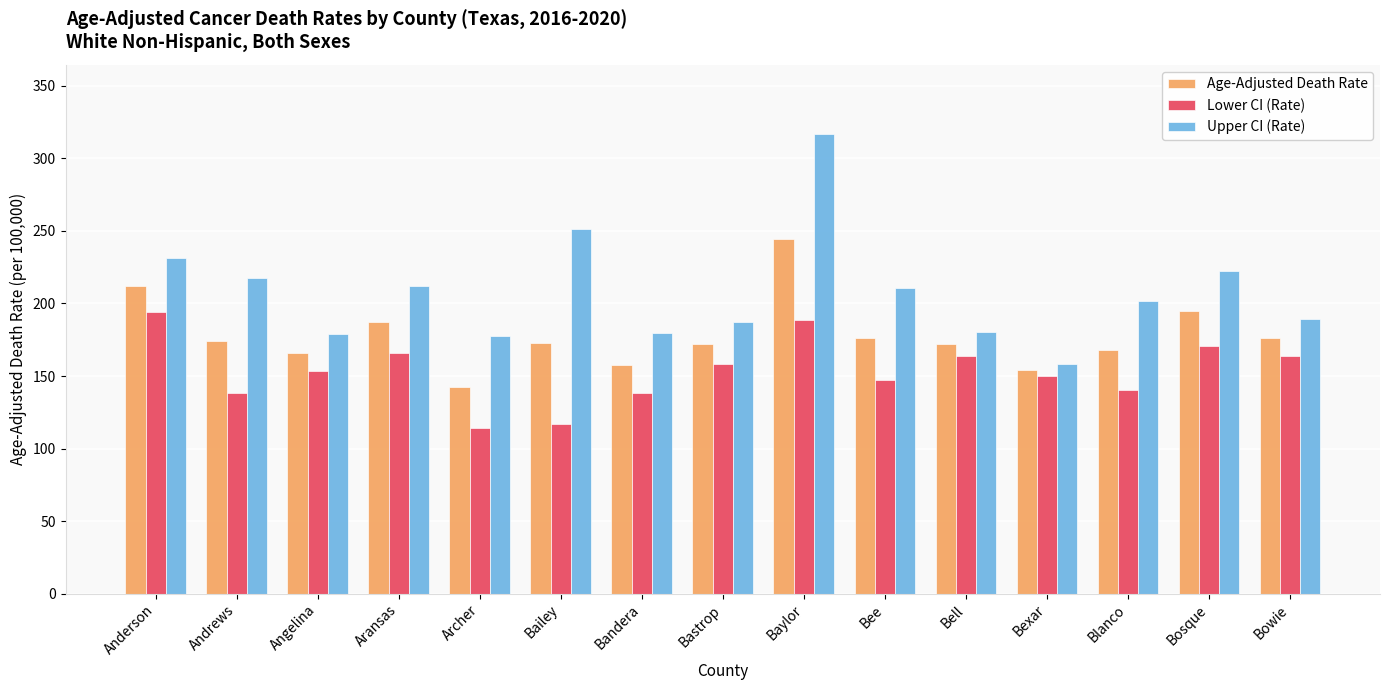

Between Bastrop and Baylor, which series saw the biggest shift?

Upper CI (Rate)